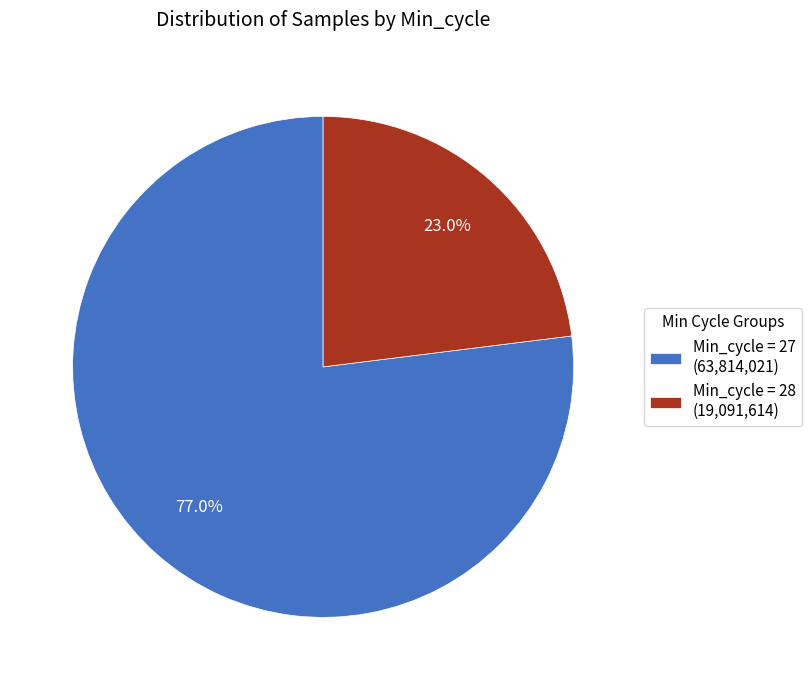

Approximately how many times larger is the value at Min_cycle = 27 (63,814,021) compared to Min_cycle = 28 (19,091,614)?

3.3